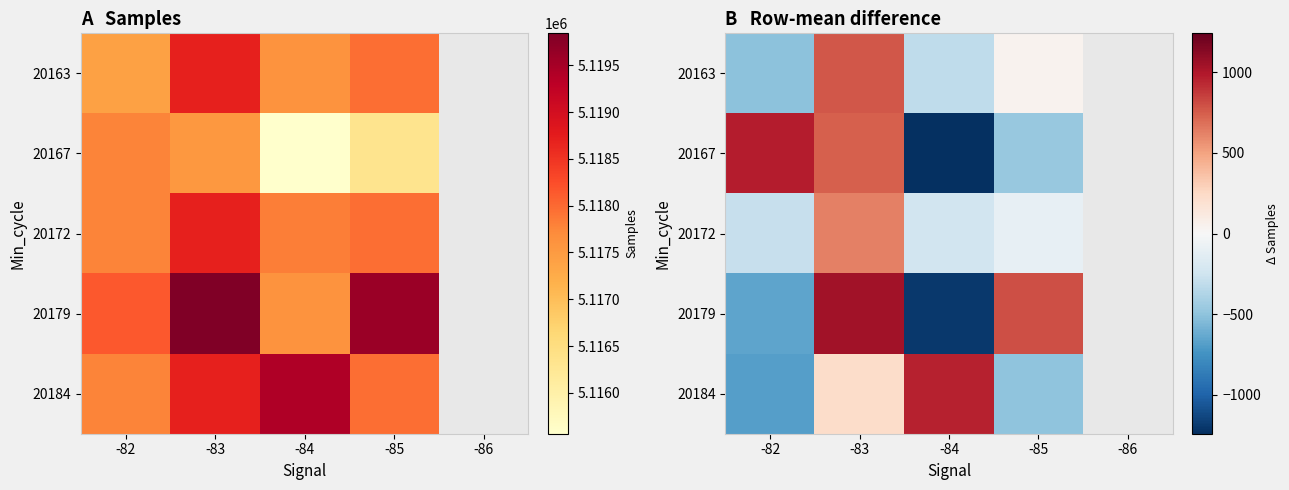

True or false: 20163 has a value of -171.2 at -84.

False